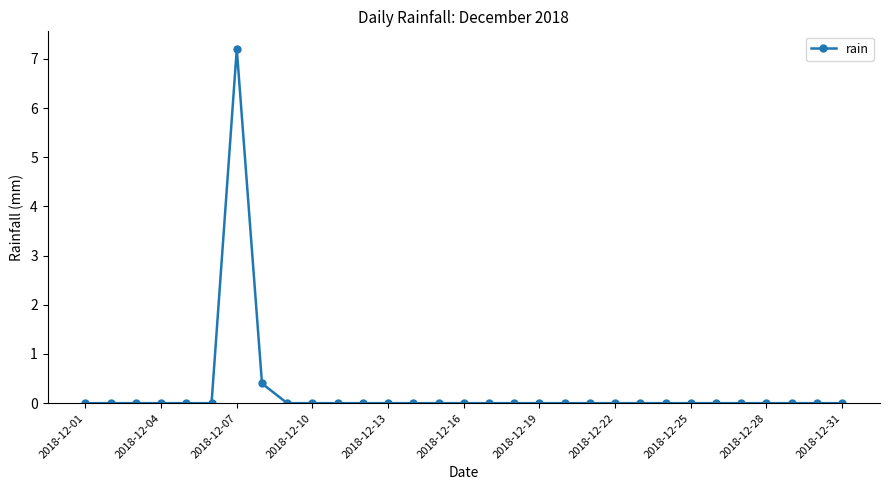

Reading left to right, list all the values displayed in this chart.

0.0	0.0	0.0	0.0	0.0	0.0	7.2	0.4	0.0	0.0	0.0	0.0	0.0	0.0	0.0	0.0	0.0	0.0	0.0	0.0	0.0	0.0	0.0	0.0	0.0	0.0	0.0	0.0	0.0	0.0	0.0